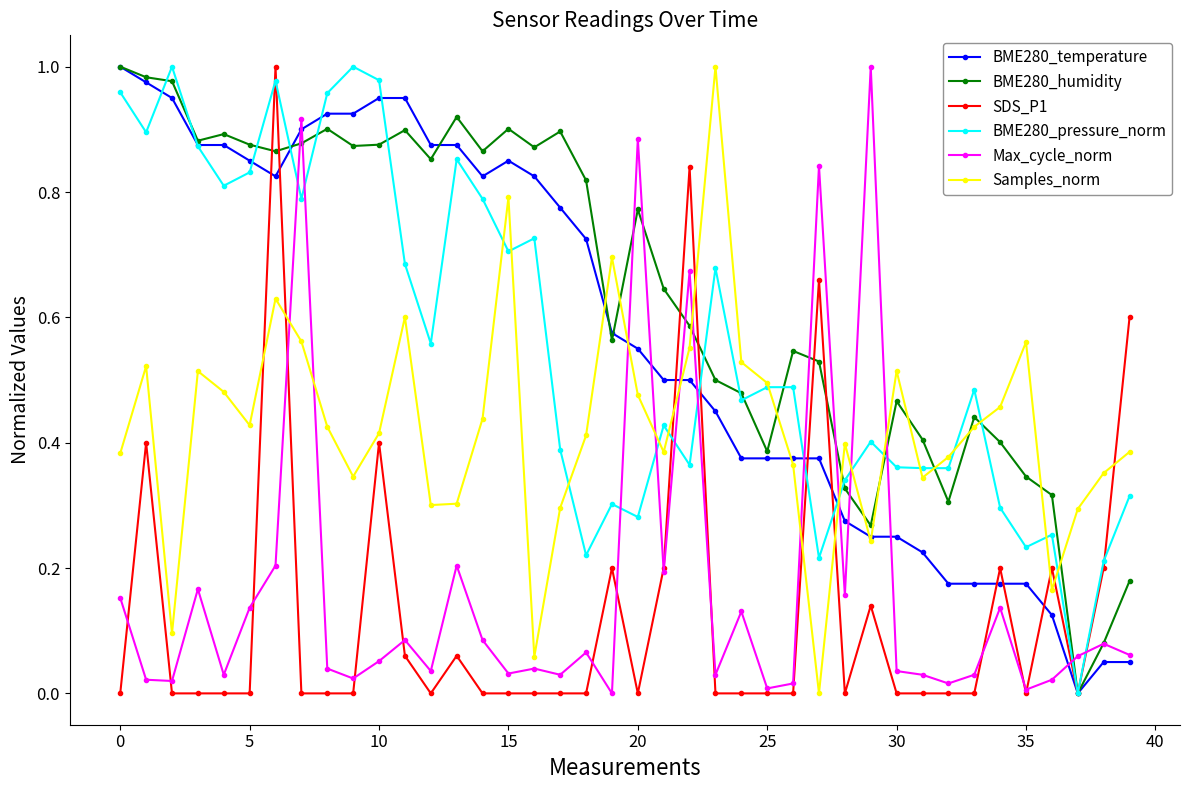

True or false: Samples_norm and Max_cycle_norm intersect in this chart.

True